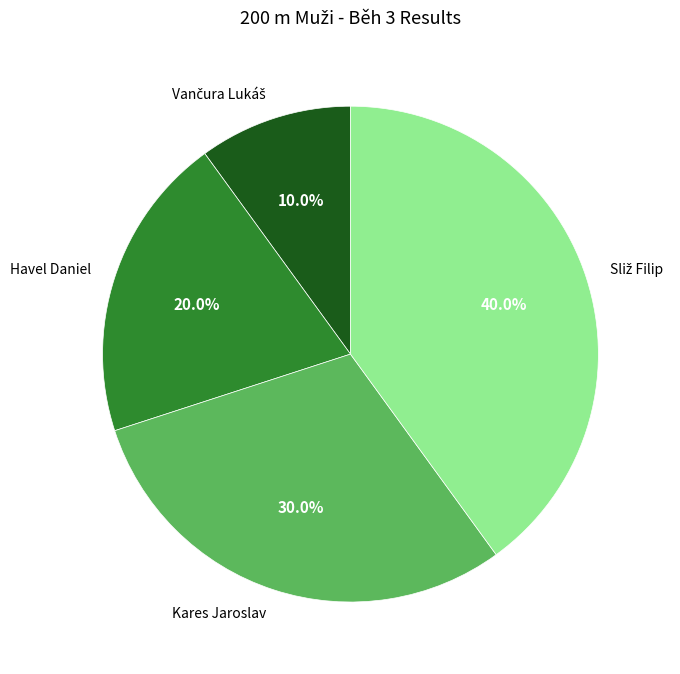

Count the number of slices in the pie.

4